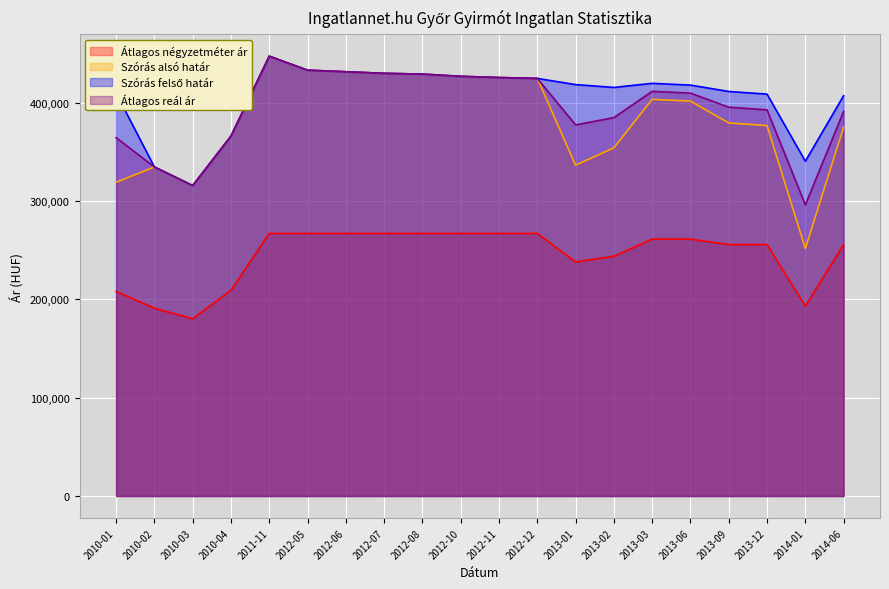

What is the label of the 14th point from the right?

2012-06